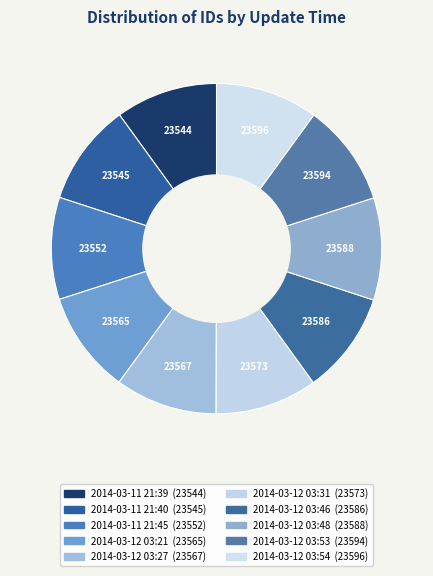

Does 2014-03-12 03:54 represent more than half of the total?

No